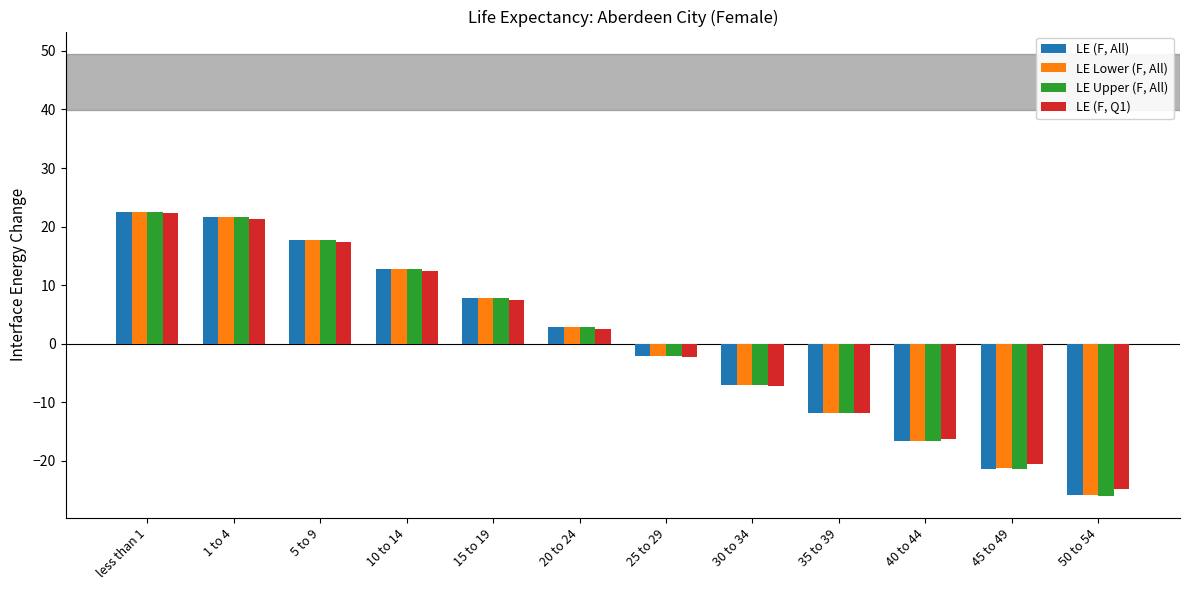

What is the approximate value of LE Lower (F, All) at 20 to 24?

2.8